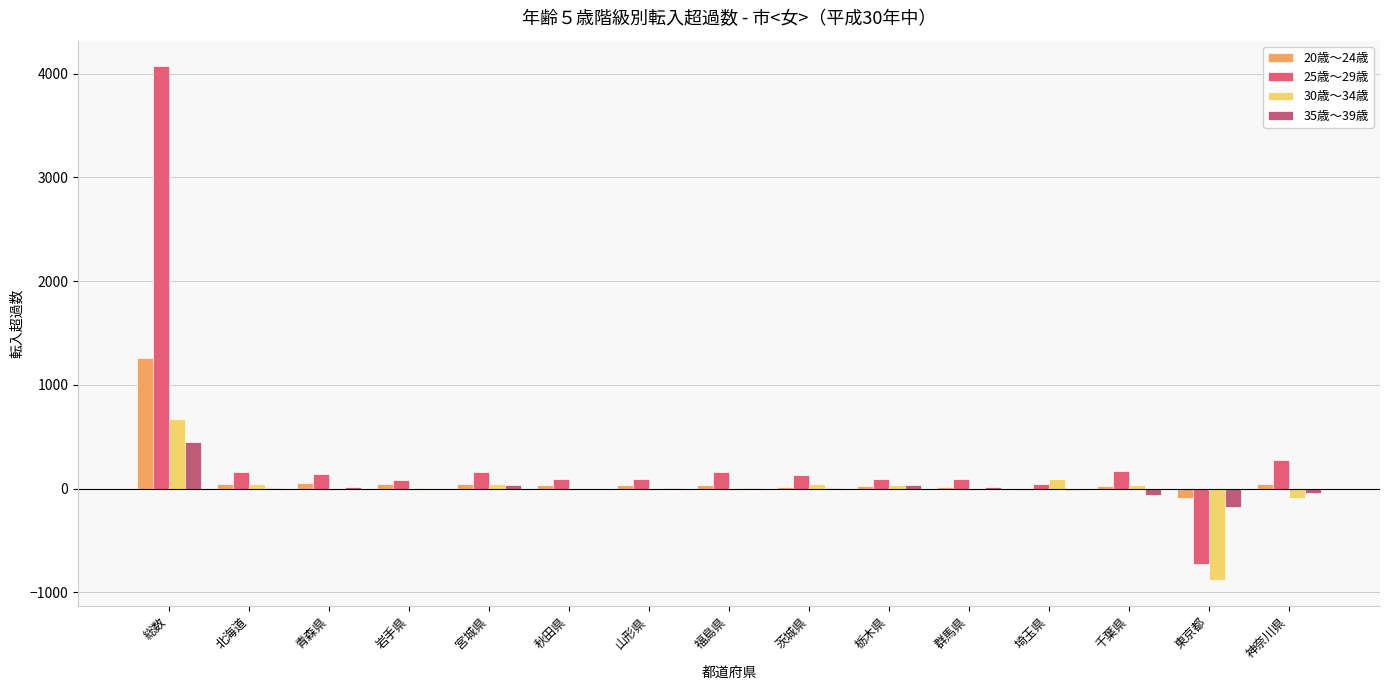

True or false: 20歳〜24歳 has a value of 38 at 福島県.

True